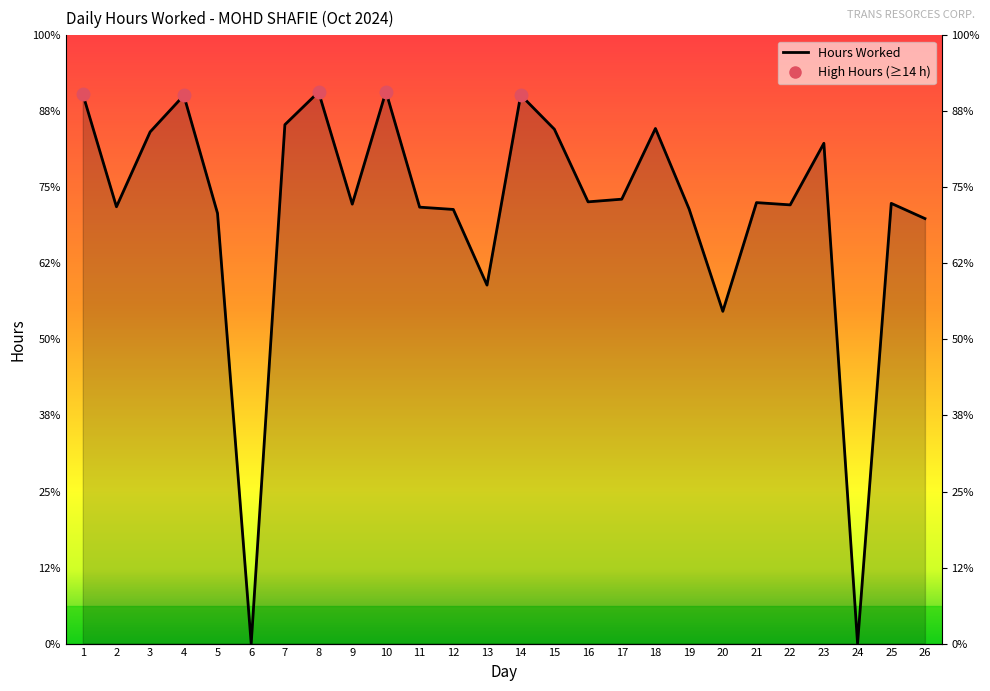

How many positive values are there?

24